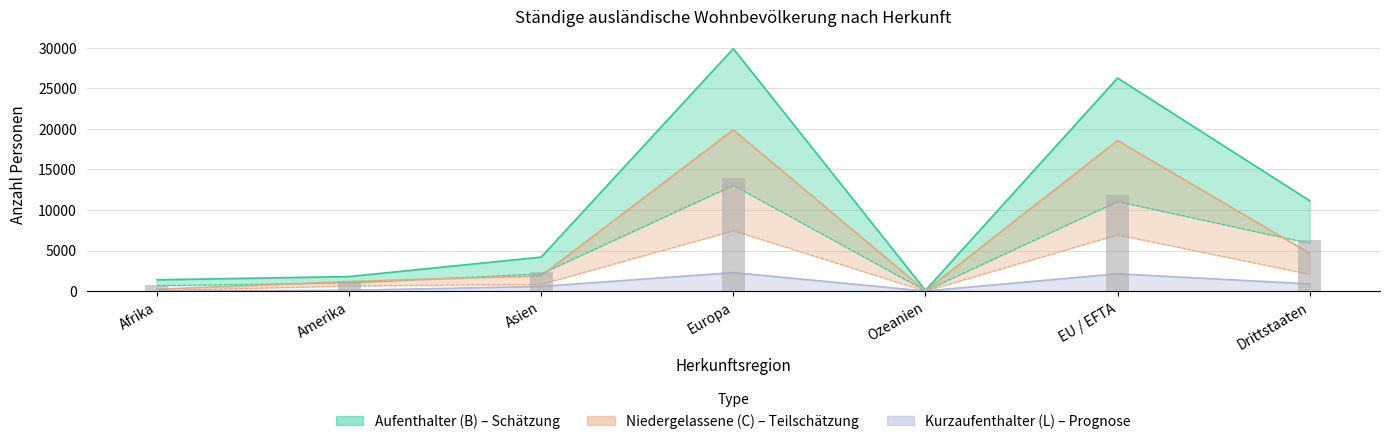

Reading left to right, what are all the values shown in this chart?

Aufenthalter (B) Total: 1393	1797	4195	29892	92	26269	11147
Niedergelassene (C) Total: 232	1186	1895	19879	35	18556	4672
Kurzaufenthalter (L) Total: 41	104	582	2285	12	2137	888
Niedergelassene (C) Frauen: 77	646	837	7454	17	6945	2086
Ständige Total Frauen: 674	1022	2134	13042	48	11053	5890